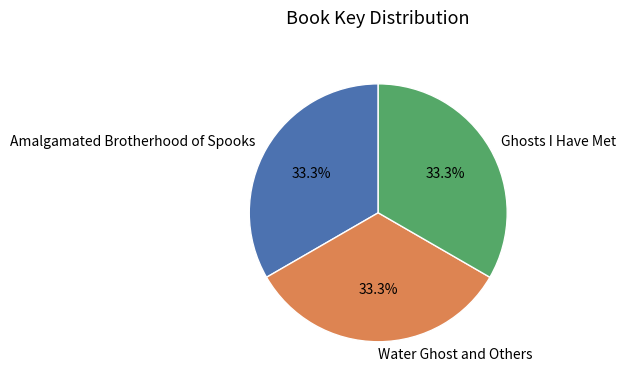

What percentage is the Ghosts I Have Met slice, to the nearest percent?

33%